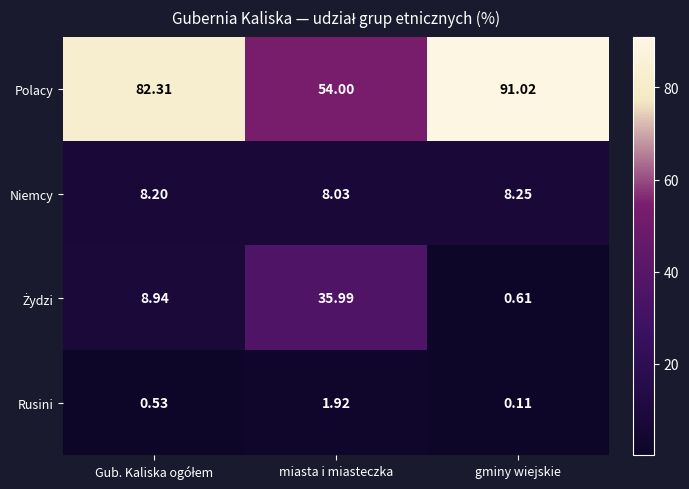

At which category does the chart reach its peak across all series?

gminy wiejskie